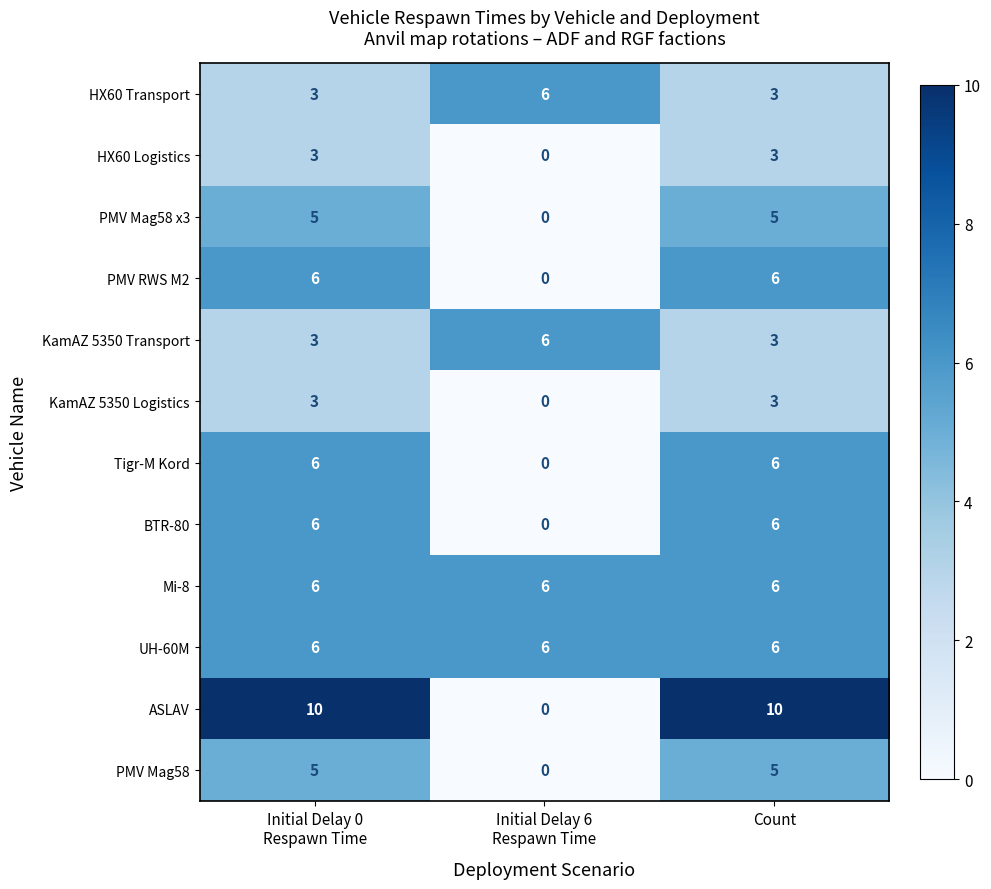

Count the BTR-80 values in the range 0 to 6.

3